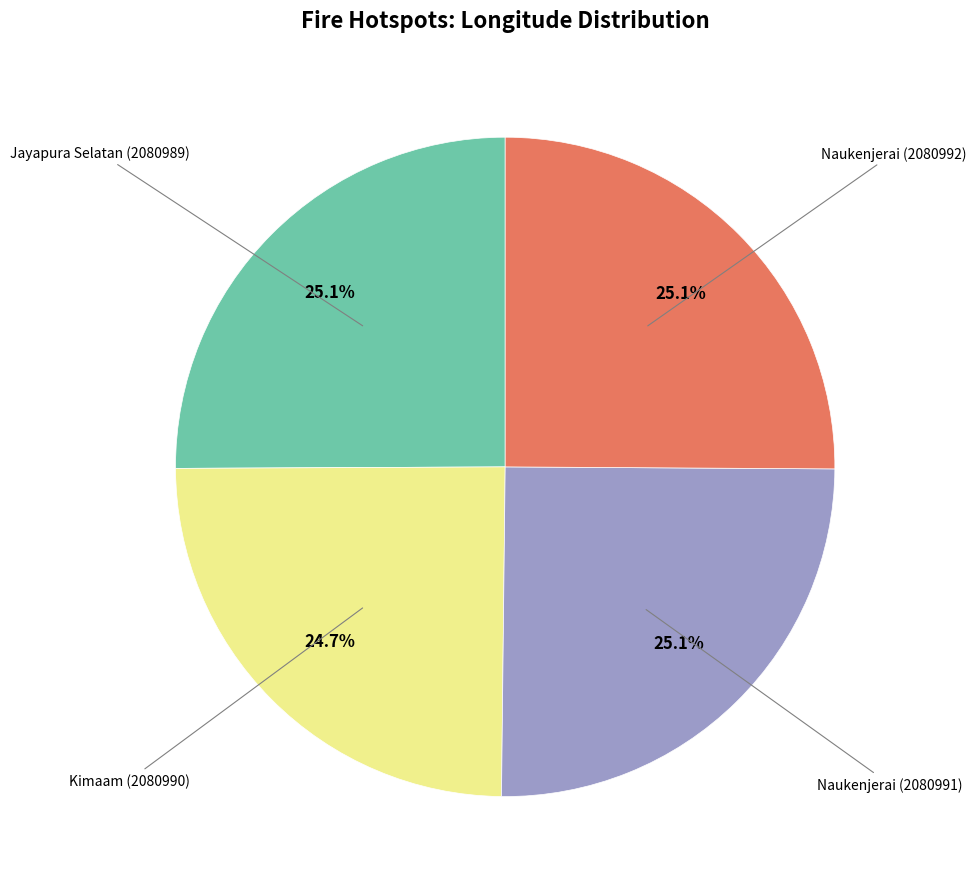

Does any single category account for the majority?

No